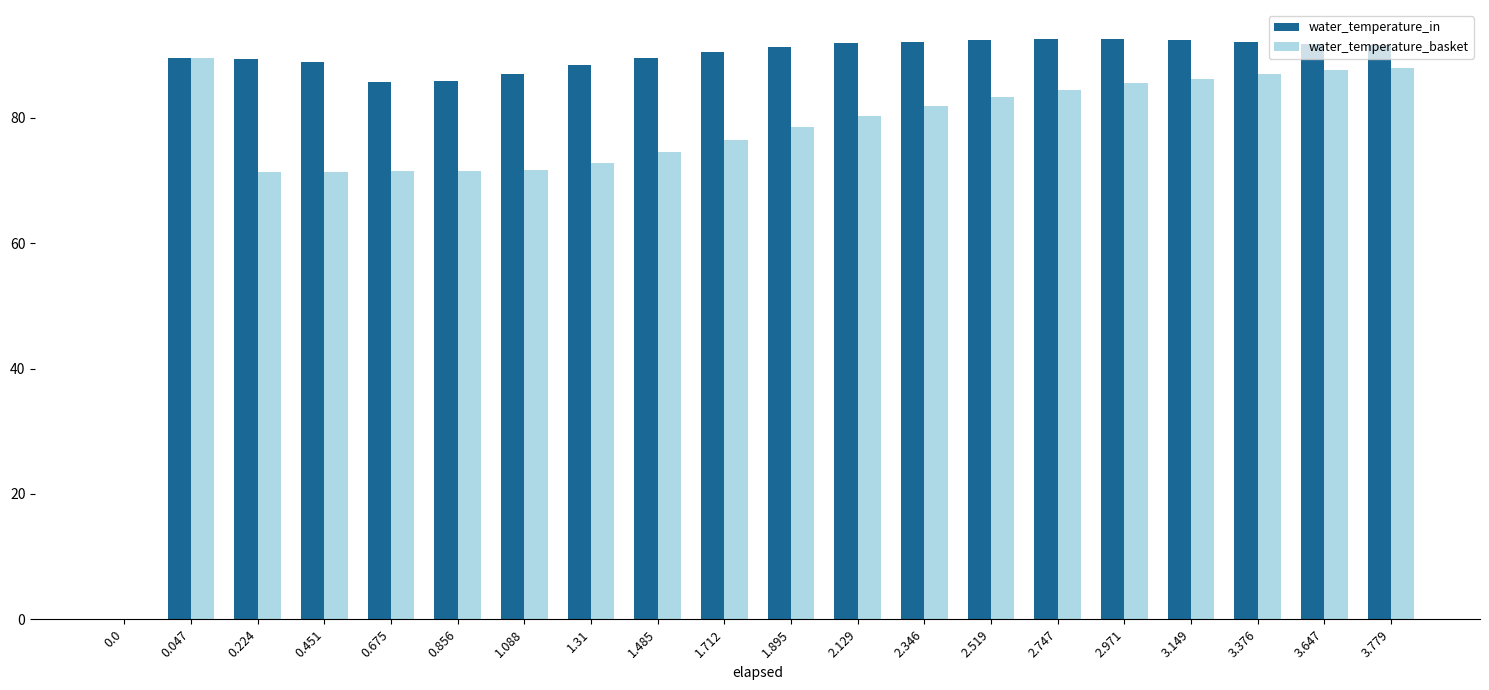

How many categories are shown in the chart?

20